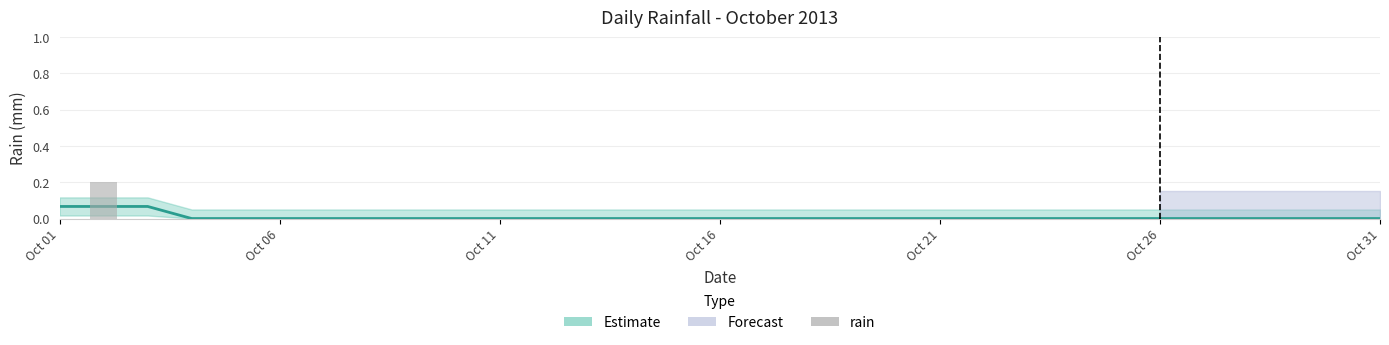

Count the values in the range 0 to 1.

31